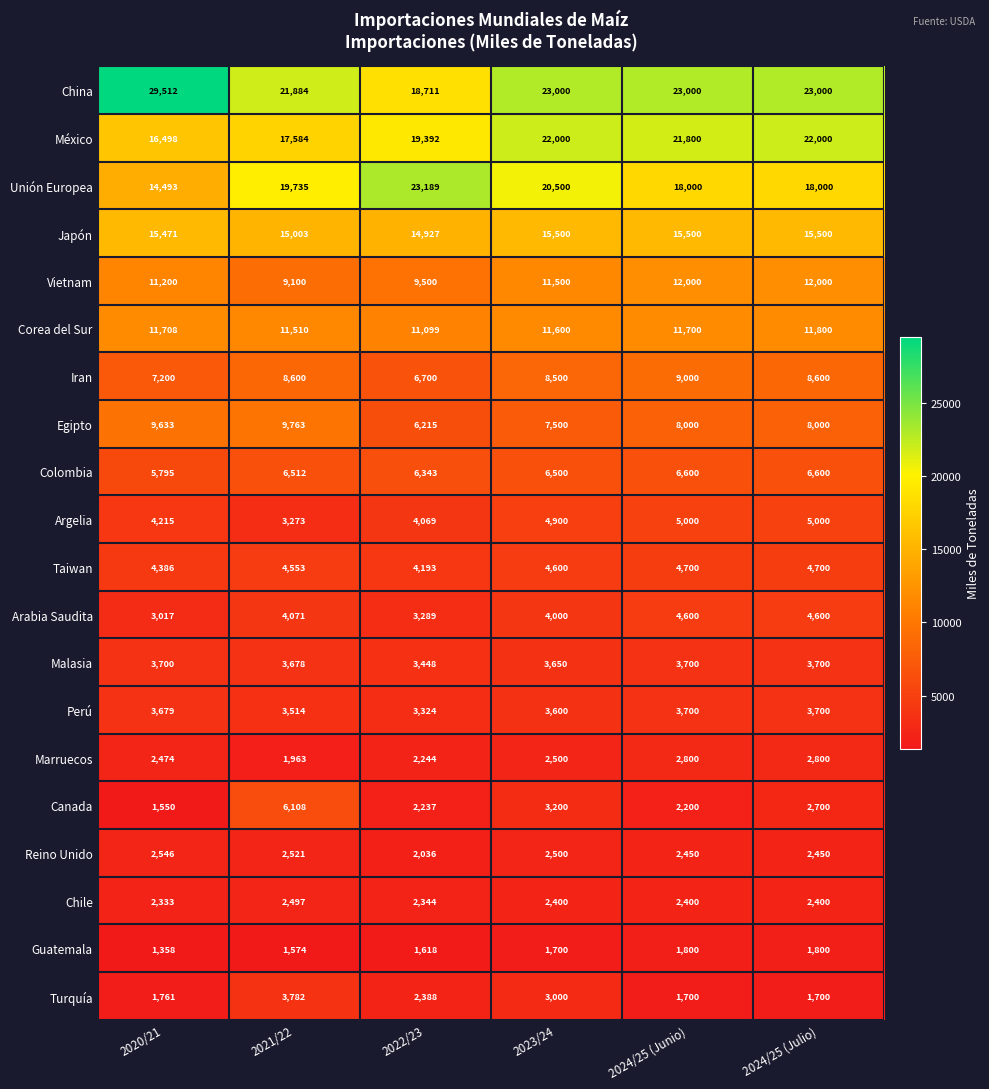

How many series are shown in this chart?

20